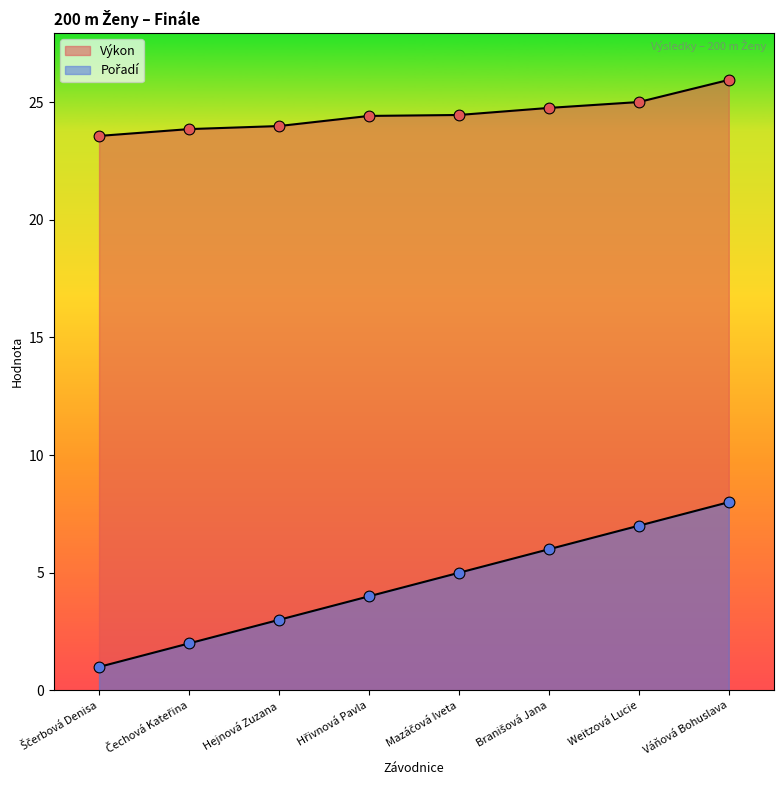

What are all the series names shown in the legend?

Výkon, Pořadí